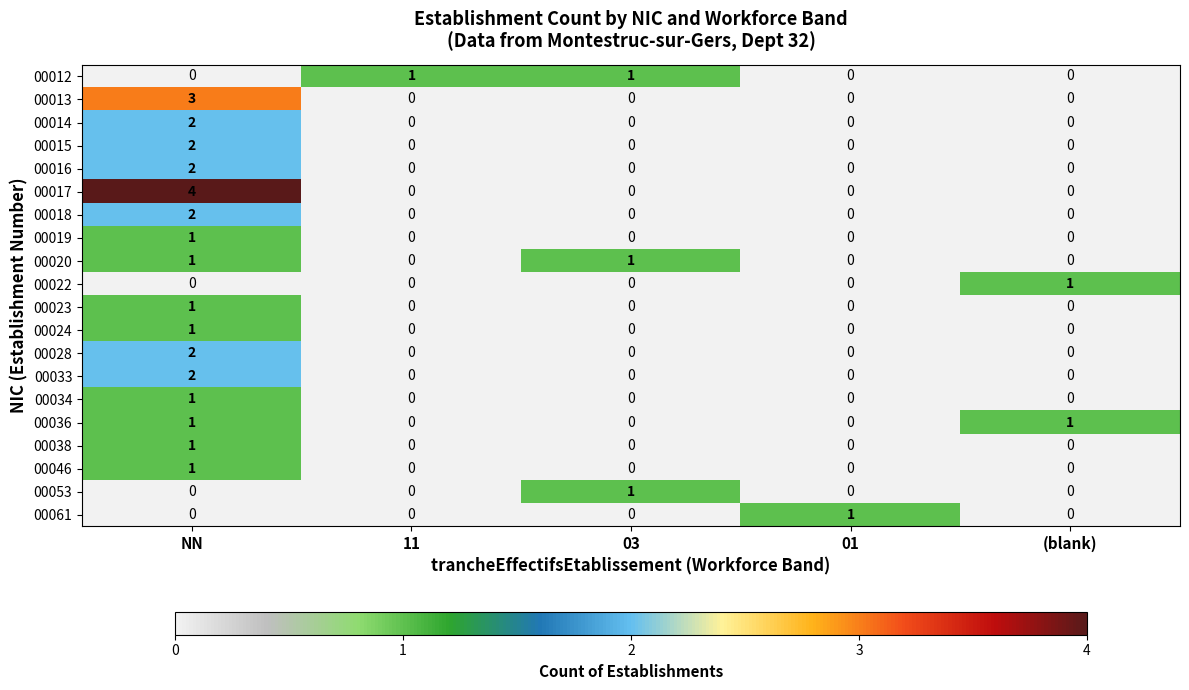

Which series changed the most between NN and 03?

00017